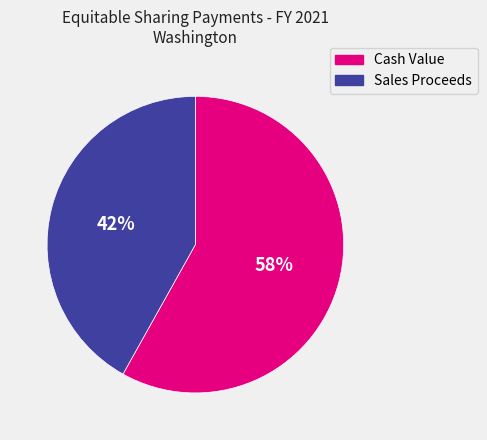

Which slice is the smallest?

Sales Proceeds